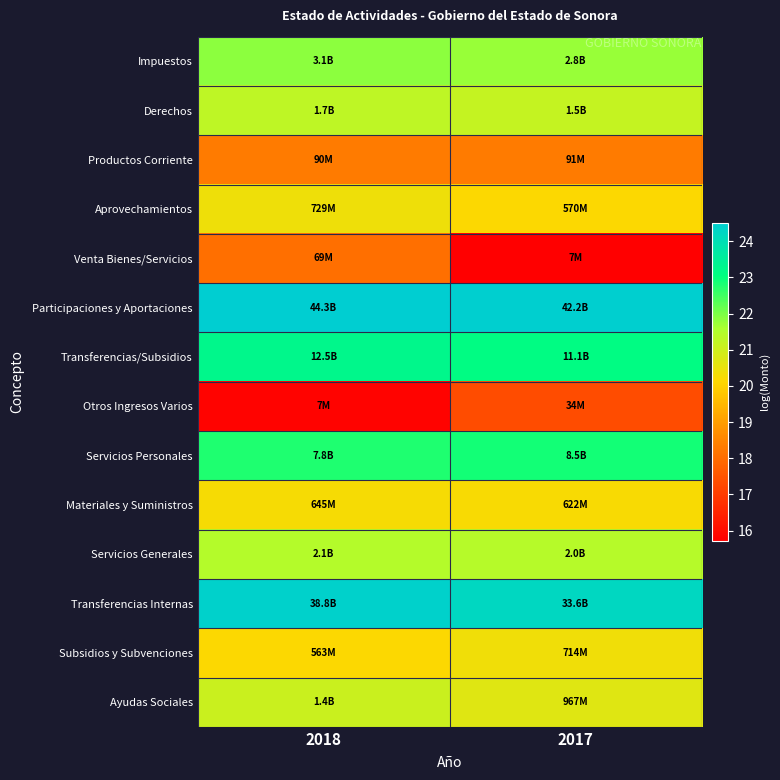

Rank the series by their maximum value, from lowest to highest.

Otros Ingresos Varios, Venta Bienes/Servicios, Productos Corriente, Materiales y Suministros, Subsidios y Subvenciones, Aprovechamientos, Ayudas Sociales, Derechos, Servicios Generales, Impuestos, Servicios Personales, Transferencias/Subsidios, Transferencias Internas, Participaciones y Aportaciones